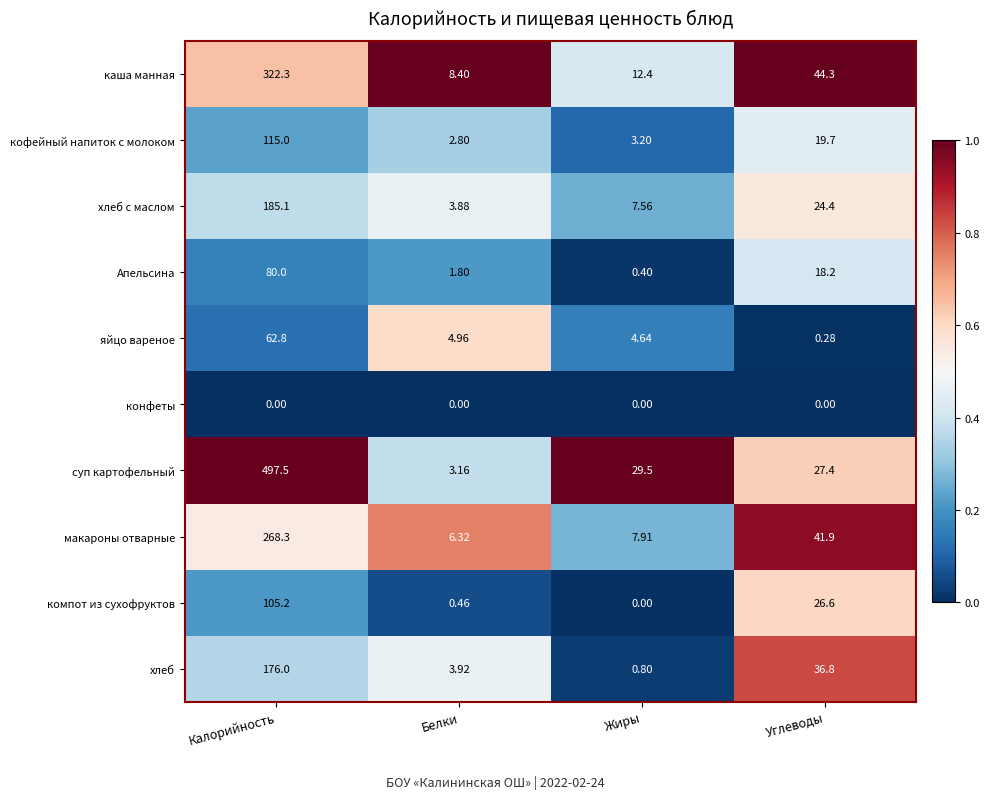

Which label corresponds to the largest value in the chart?

Калорийность